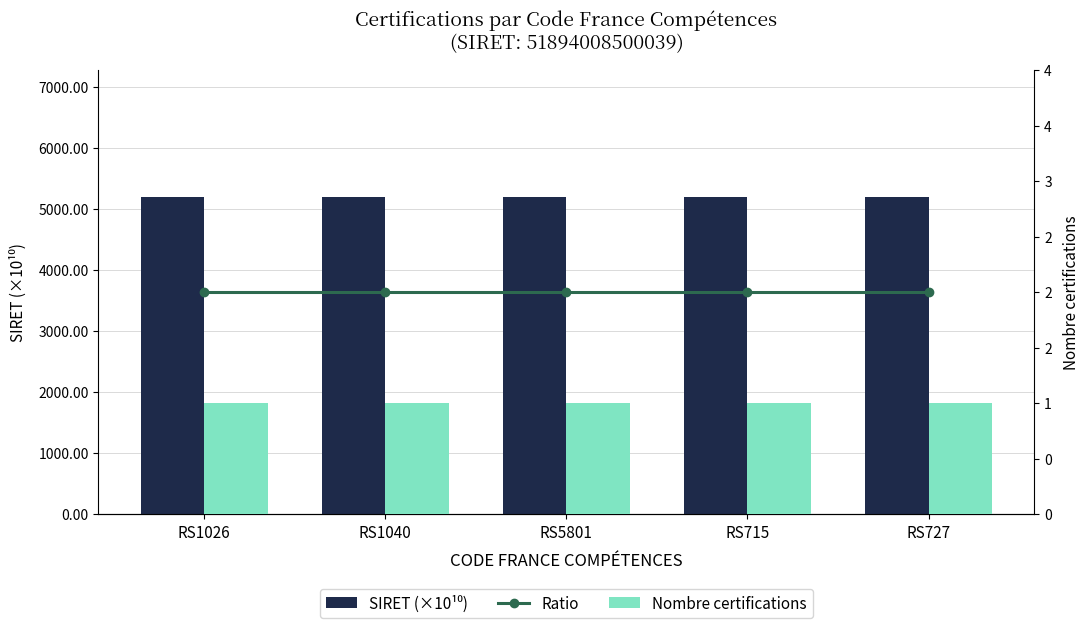

At which label does Nombre certifications reach its peak?

RS1026